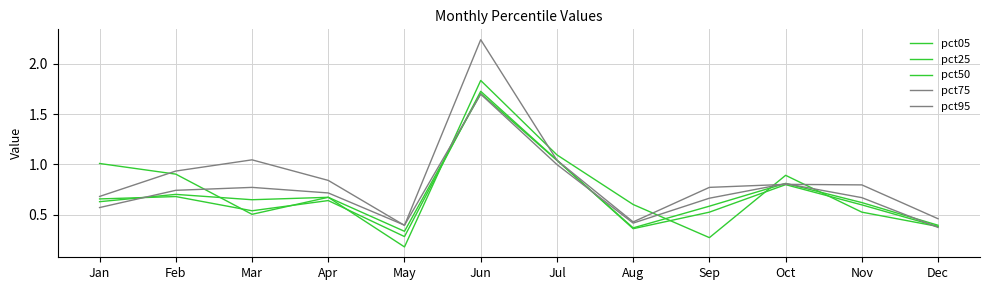

Reading right to left, extract all data points from this chart.

pct05: Dec=0.4	Nov=0.5	Oct=0.9	Sep=0.3	Aug=0.6	Jul=1.1	Jun=1.8	May=0.2	Apr=0.7	Mar=0.5	Feb=0.9	Jan=1.0
pct25: Dec=0.4	Nov=0.6	Oct=0.8	Sep=0.5	Aug=0.4	Jul=1.0	Jun=1.7	May=0.3	Apr=0.6	Mar=0.5	Feb=0.7	Jan=0.7
pct50: Dec=0.4	Nov=0.6	Oct=0.8	Sep=0.6	Aug=0.4	Jul=1.0	Jun=1.7	May=0.3	Apr=0.7	Mar=0.6	Feb=0.7	Jan=0.6
pct75: Dec=0.4	Nov=0.7	Oct=0.8	Sep=0.7	Aug=0.4	Jul=1.0	Jun=1.7	May=0.4	Apr=0.7	Mar=0.8	Feb=0.7	Jan=0.6
pct95: Dec=0.5	Nov=0.8	Oct=0.8	Sep=0.8	Aug=0.4	Jul=1.0	Jun=2.2	May=0.4	Apr=0.8	Mar=1.0	Feb=0.9	Jan=0.7